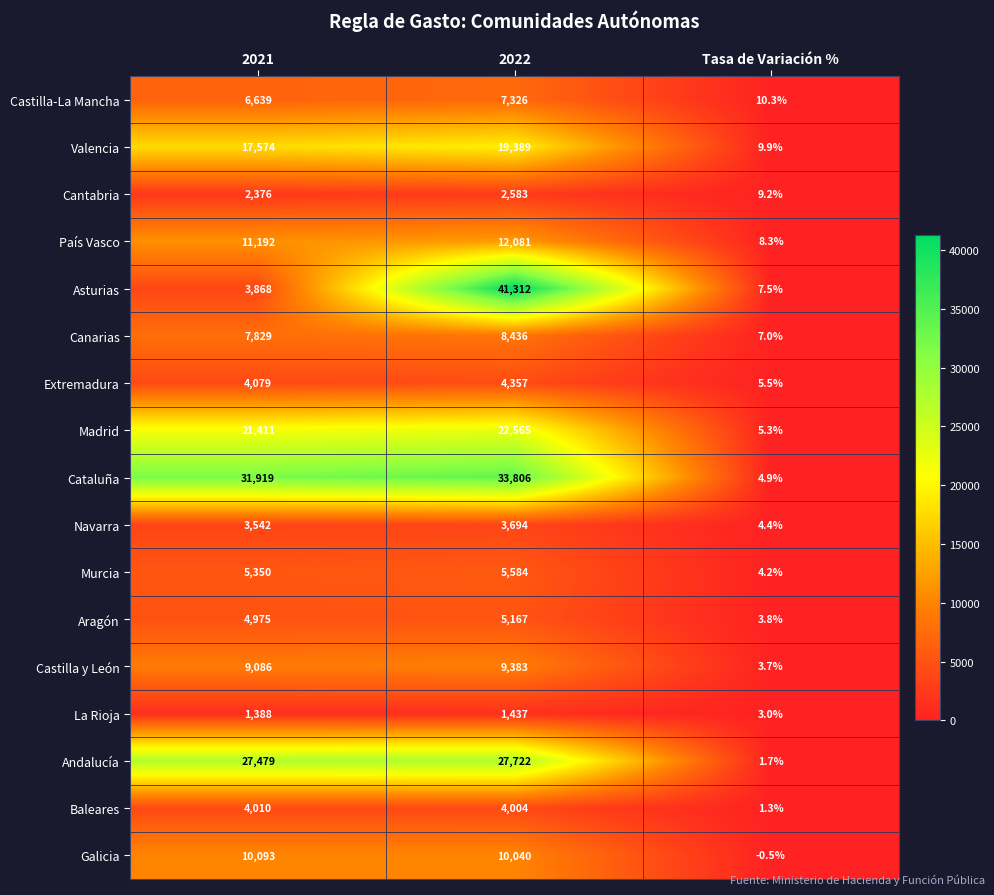

Rank the series at 2022 from highest to lowest value.

Asturias, Cataluña, Andalucía, Madrid, Valencia, País Vasco, Galicia, Castilla y León, Canarias, Castilla-La Mancha, Murcia, Aragón, Extremadura, Baleares, Navarra, Cantabria, La Rioja